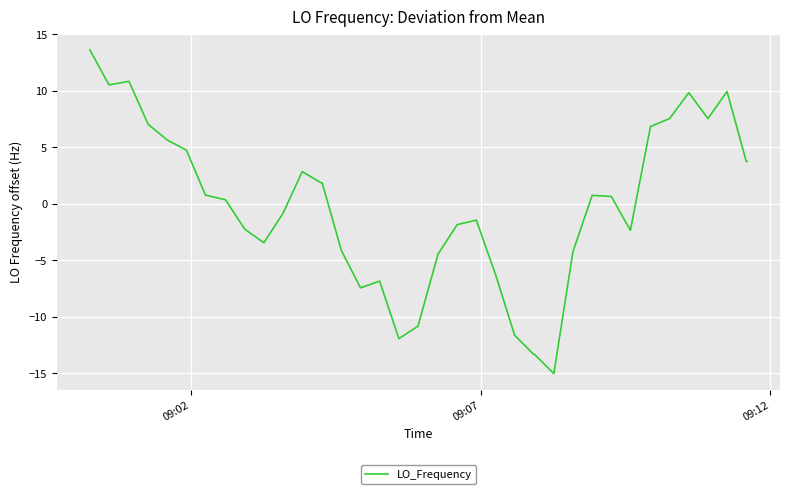

What is the difference between the maximum and minimum values?

28.7